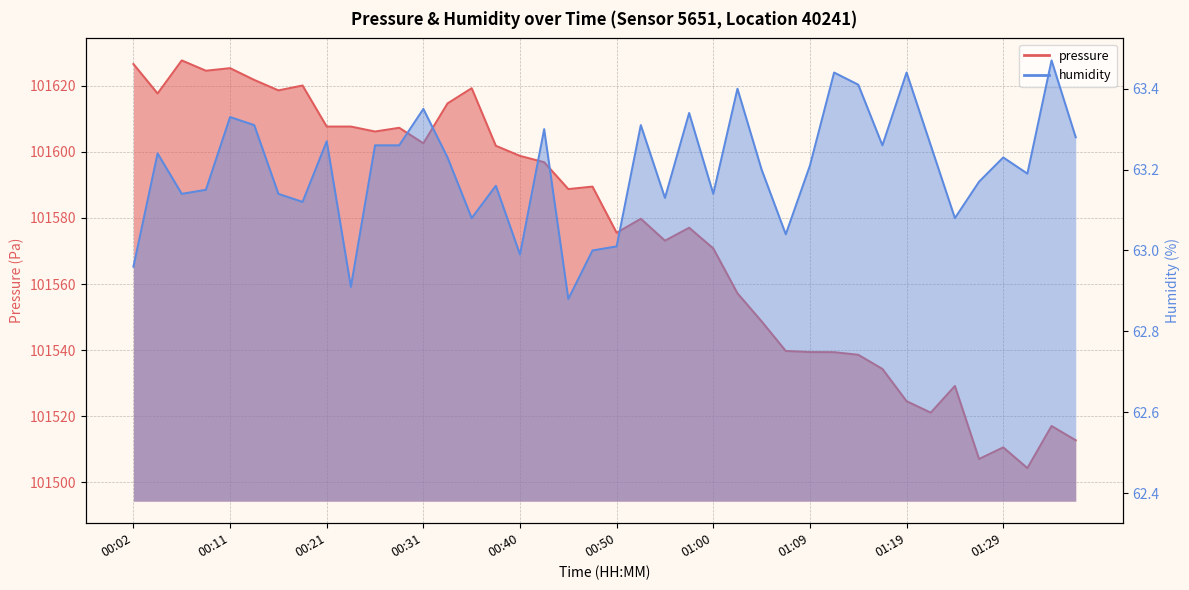

What is the label of the 15th point from the left?

00:36